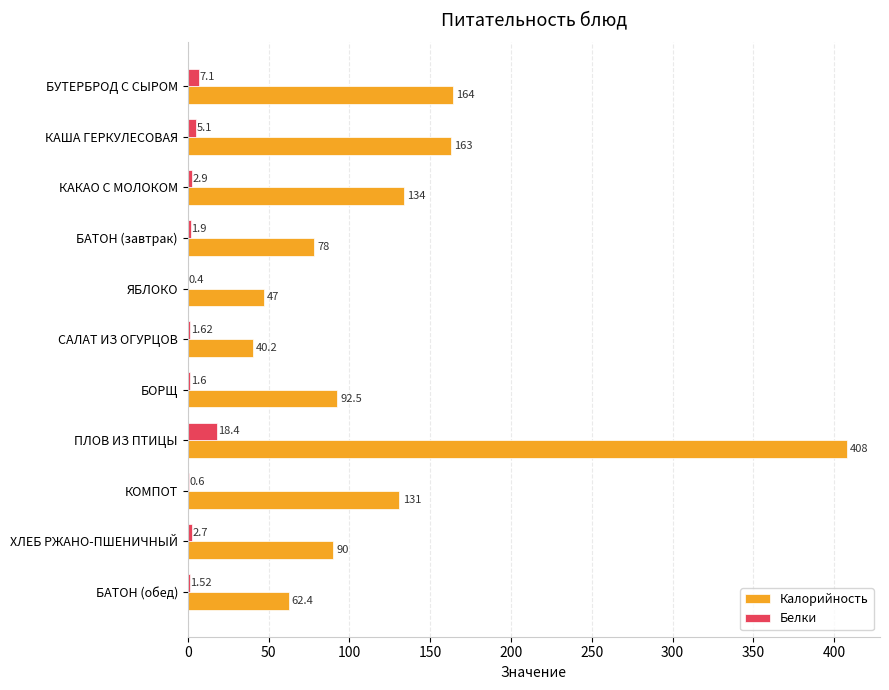

What is the total value across all series at БАТОН (обед)?

63.9